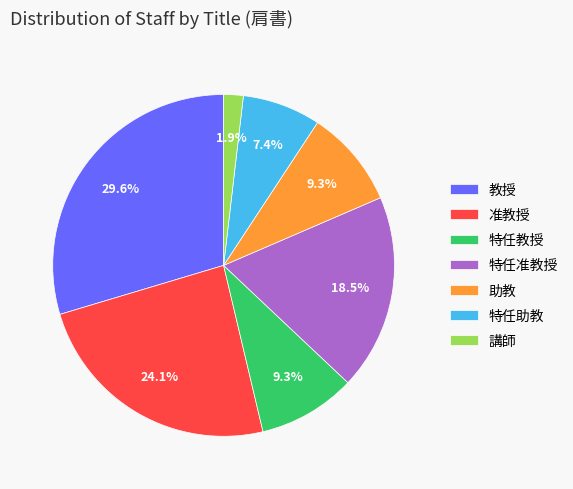

How many segments does this pie chart have?

7